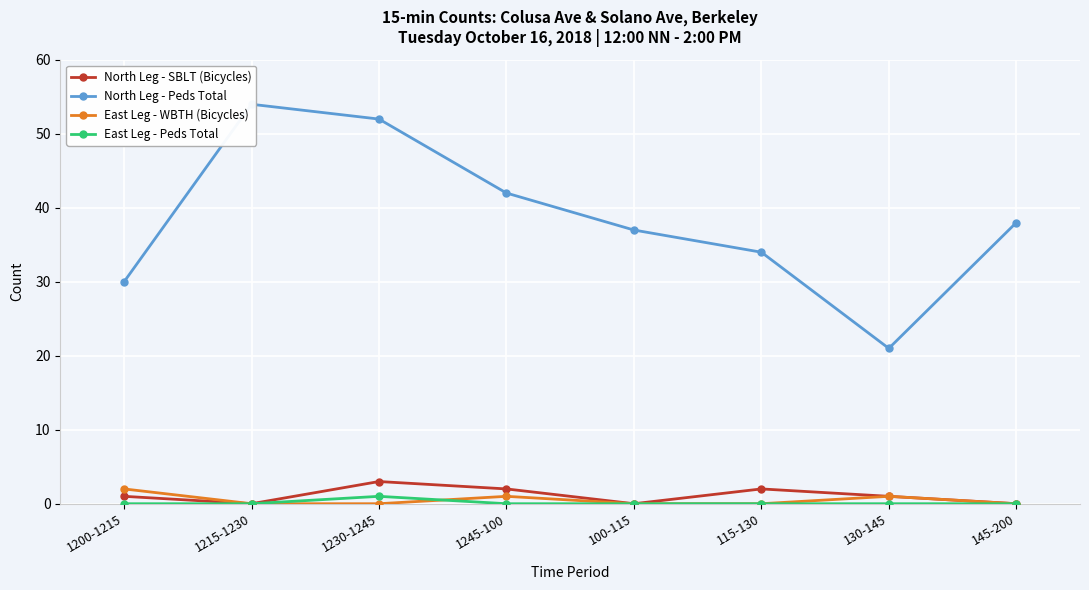

Is it true that East Leg - WBTH (Bicycles) equals 1 at 145-200?

False